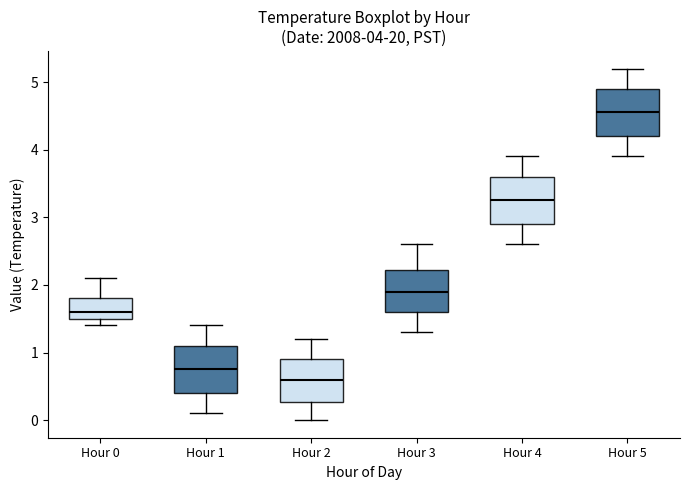

Which box's median line is the highest?

Hour 5